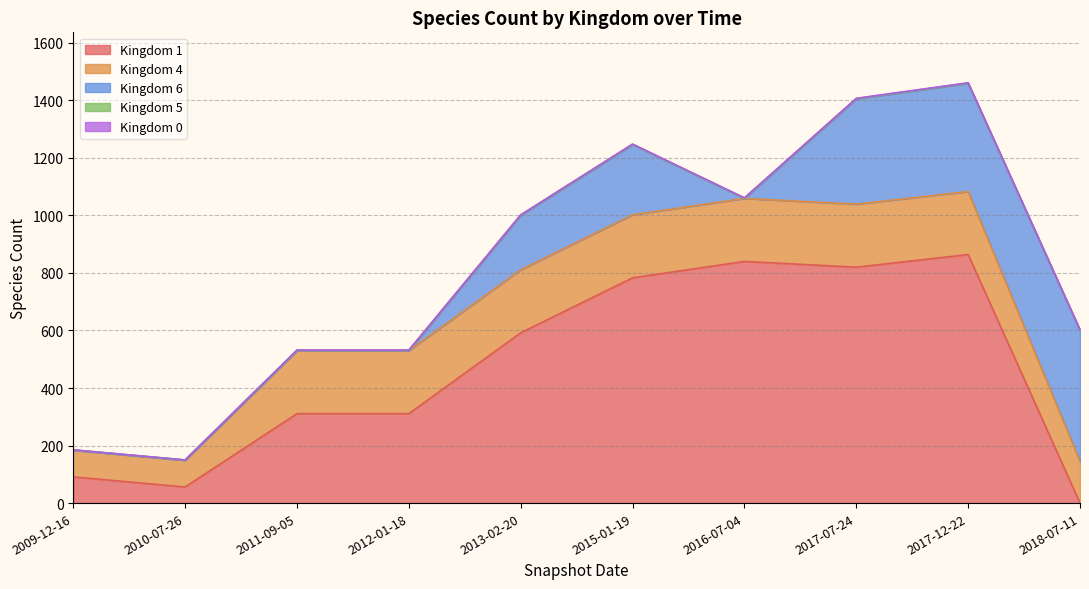

The value of Kingdom 1 at 2011-09-05 is 311. True or false?

True